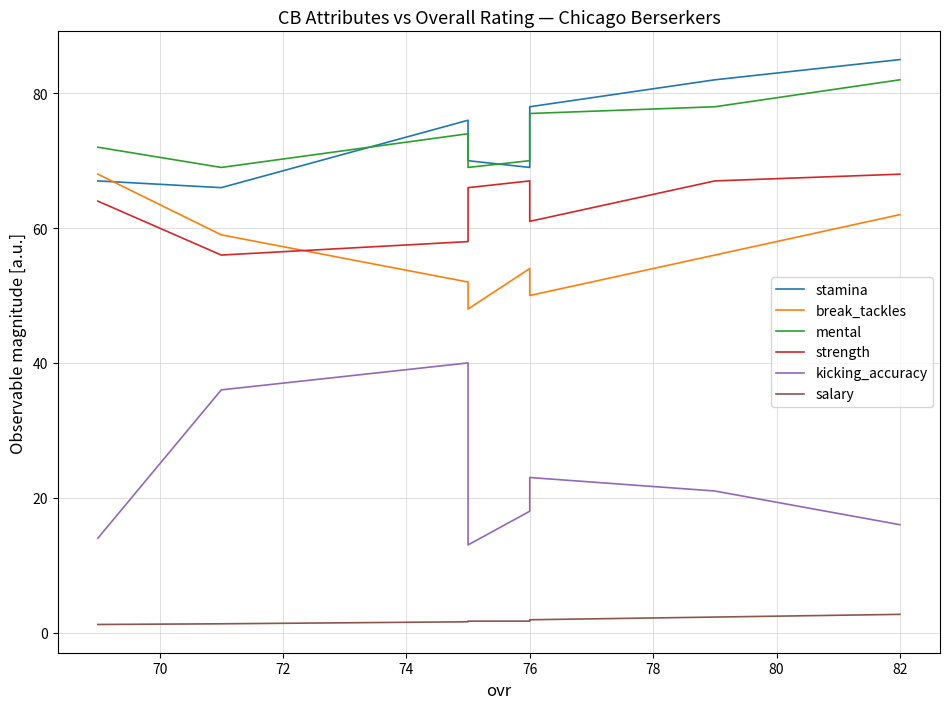

Is the value of kicking_accuracy at 80 greater than the value of salary at 76?

Yes